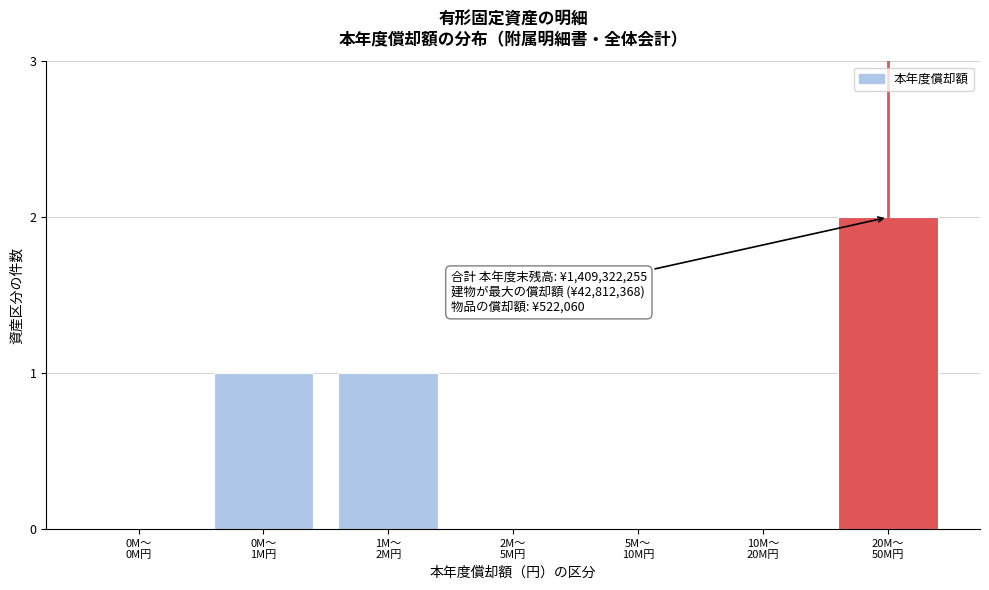

What is the sum of all values?

4